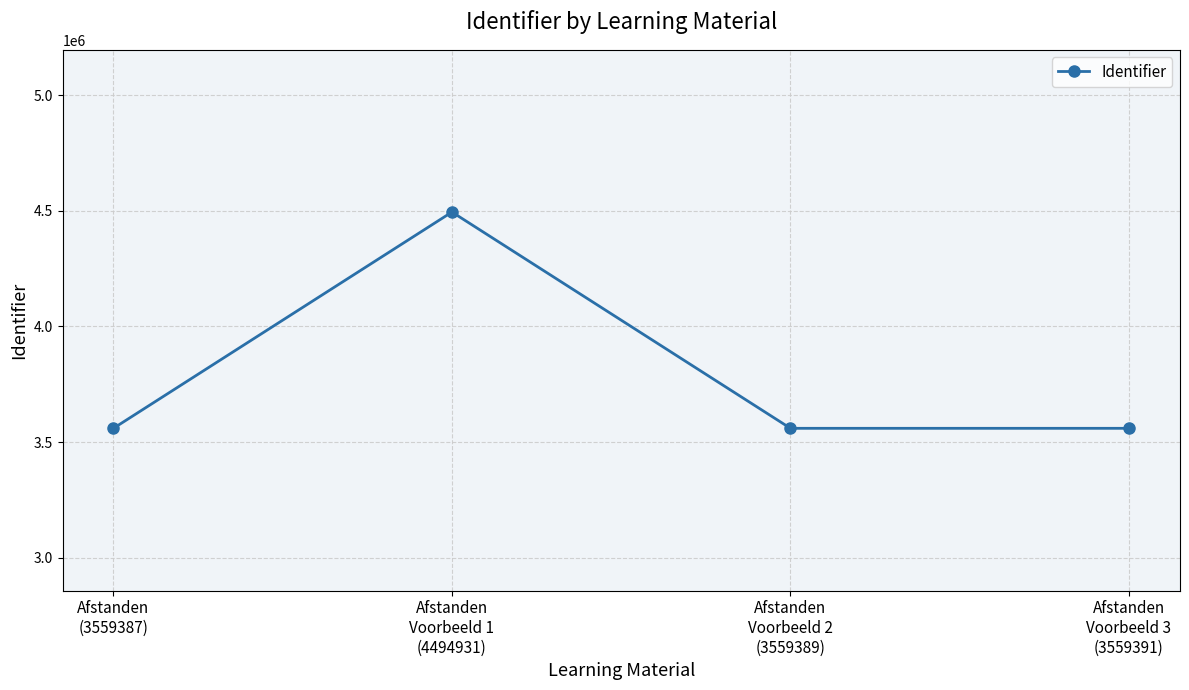

What is the change in value from Afstanden
Voorbeeld 2
(3559389) to Afstanden
Voorbeeld 3
(3559391)?

+2